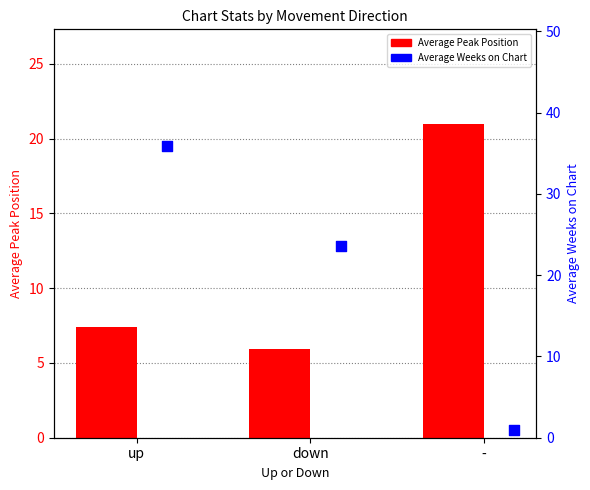

What is the total value across all series at -?

22.0